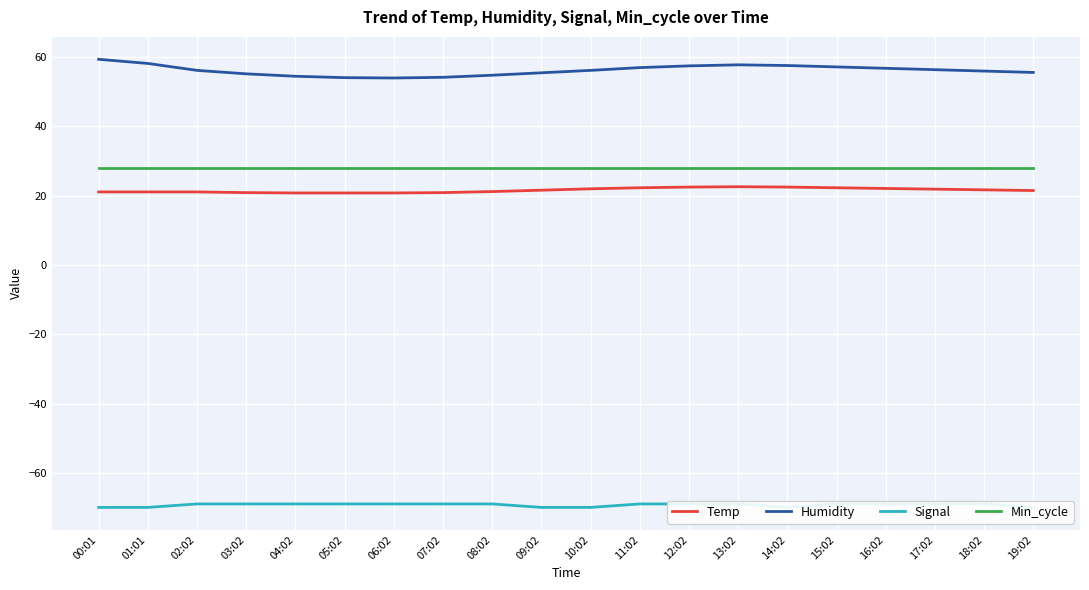

Reading right to left, extract all data points from this chart.

Temp: 21.5	21.7	21.9	22.1	22.3	22.5	22.6	22.5	22.3	22.0	21.6	21.2	20.9	20.8	20.8	20.8	20.9	21.1	21.1	21.1
Humidity: 55.6	56.0	56.4	56.8	57.2	57.6	57.8	57.5	57.0	56.2	55.5	54.8	54.2	54.0	54.1	54.5	55.2	56.2	58.2	59.4
Signal: -70.0	-69.0	-69.0	-69.0	-69.0	-70.0	-69.0	-69.0	-69.0	-70.0	-70.0	-69.0	-69.0	-69.0	-69.0	-69.0	-69.0	-69.0	-70.0	-70.0
Min_cycle: 28.0	28.0	28.0	28.0	28.0	28.0	28.0	28.0	28.0	28.0	28.0	28.0	28.0	28.0	28.0	28.0	28.0	28.0	28.0	28.0